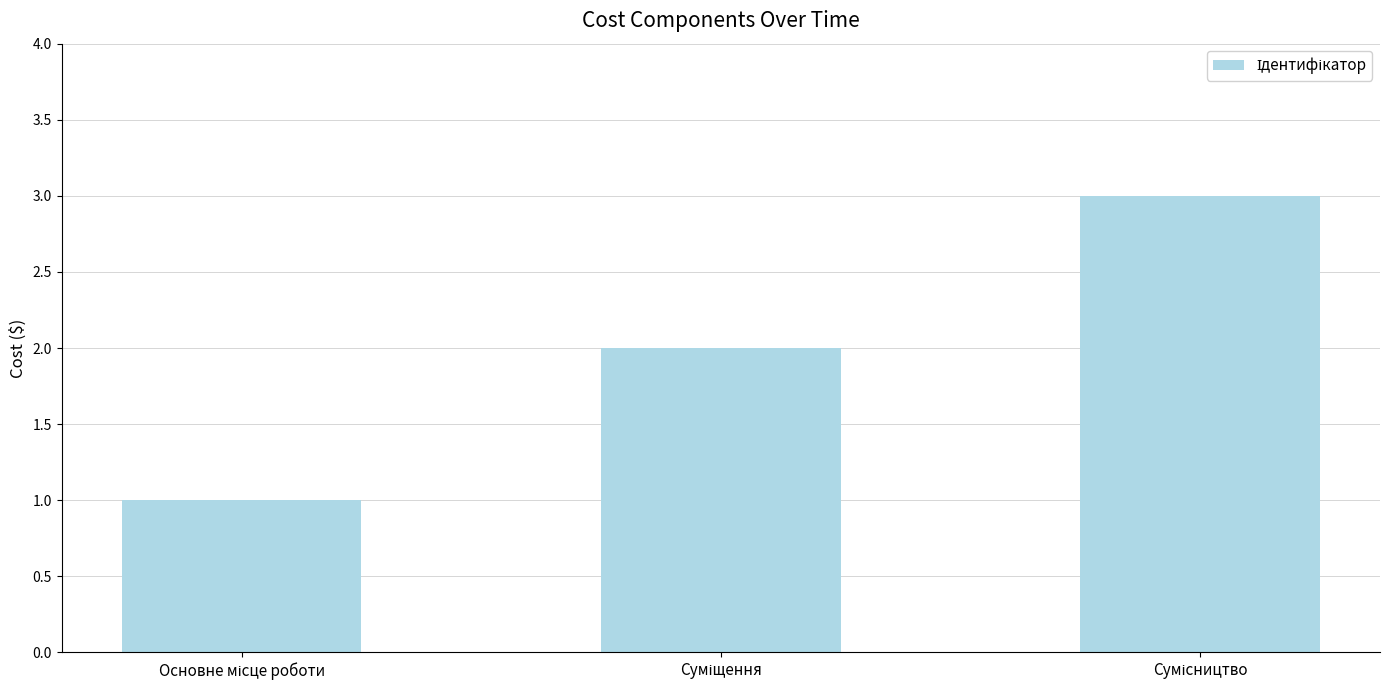

What is the sum of all values?

6